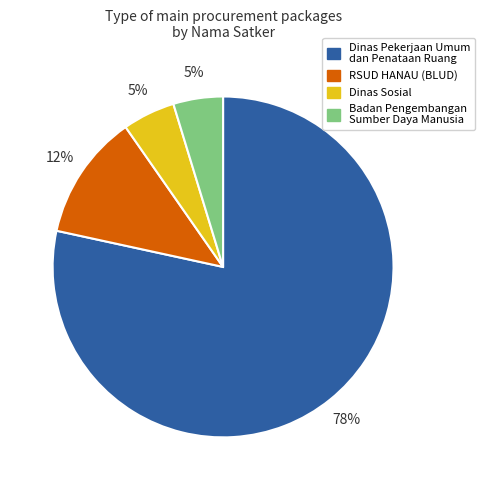

Combined, do Badan Pengembangan Sumber Daya Manusia and Dinas Pekerjaan Umum dan Penataan Ruang account for over 50%?

Yes